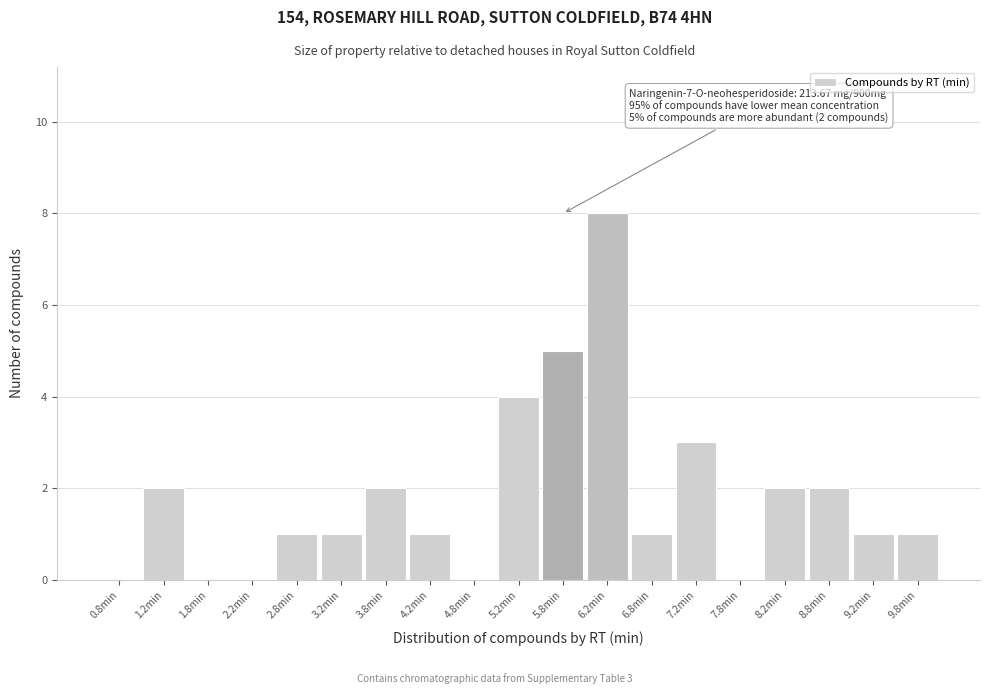

Over which range of the x-axis is the bar tallest?

6.0 to 6.5